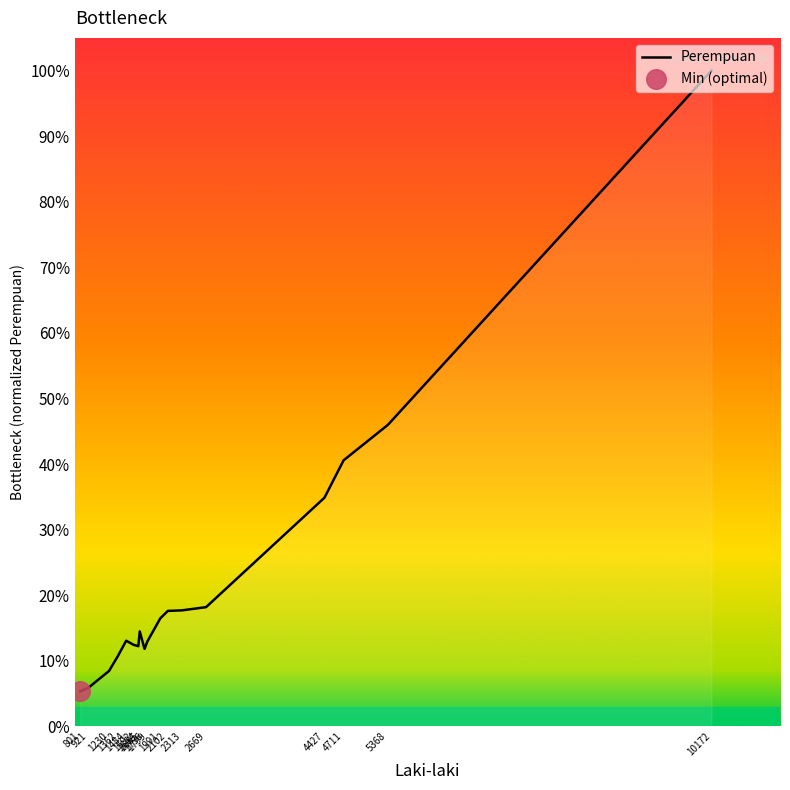

Does the chart have visible grid lines?

No